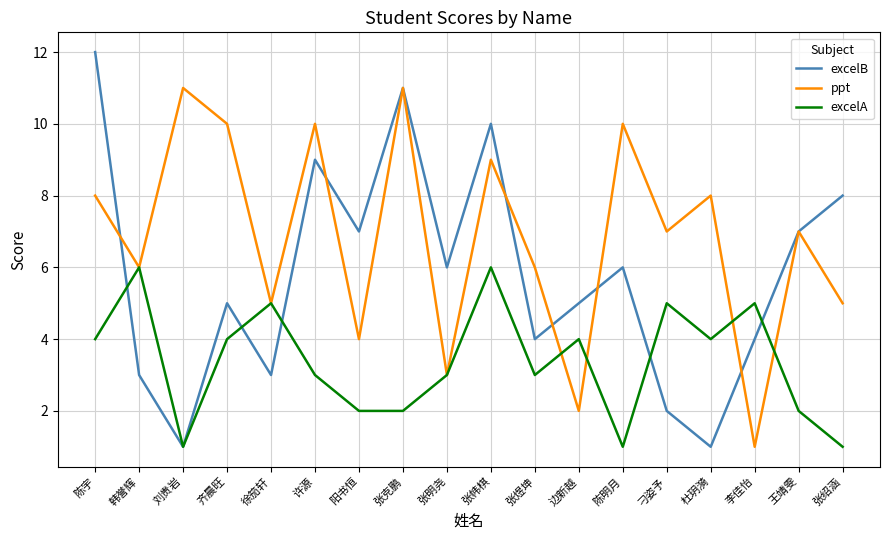

What position from the left is 刁姿予?

14